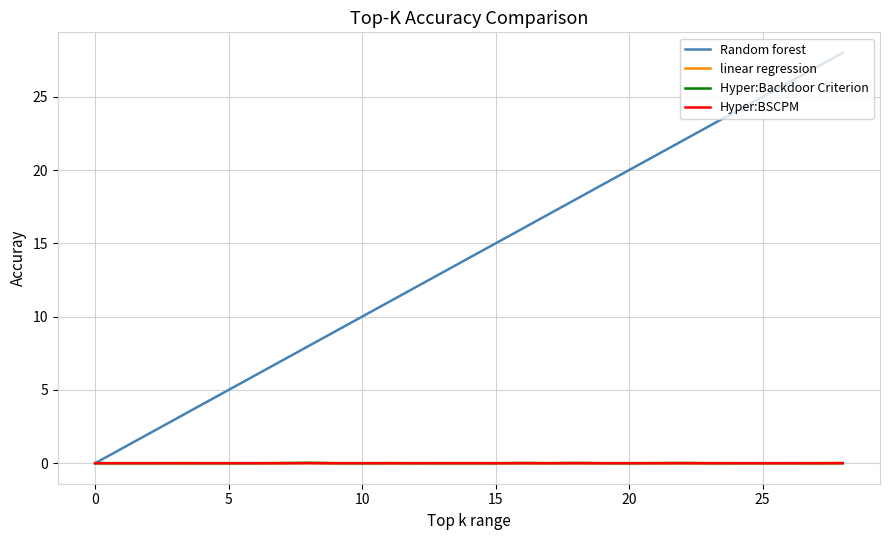

Which series has the largest range (max minus min)?

Random forest